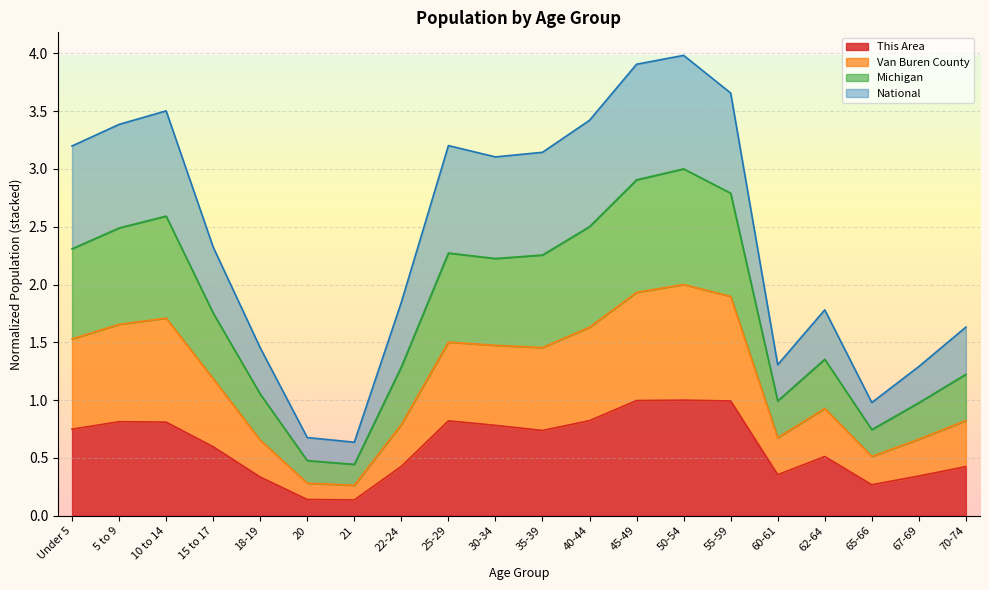

What is the total value across all series at 25-29?

3.2